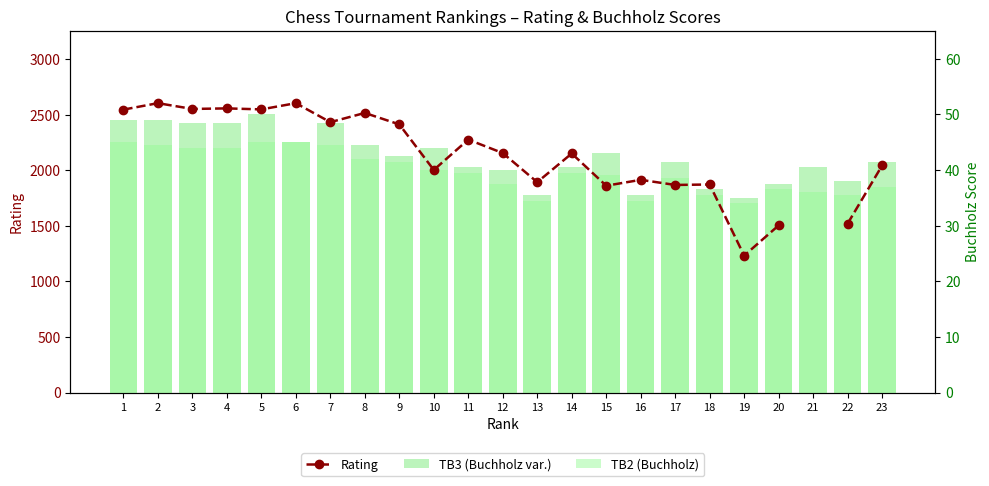

What is the total value across all series at 14?

2231.0